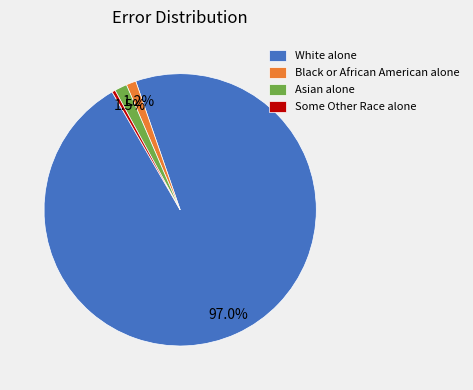

What is the majority slice?

White alone